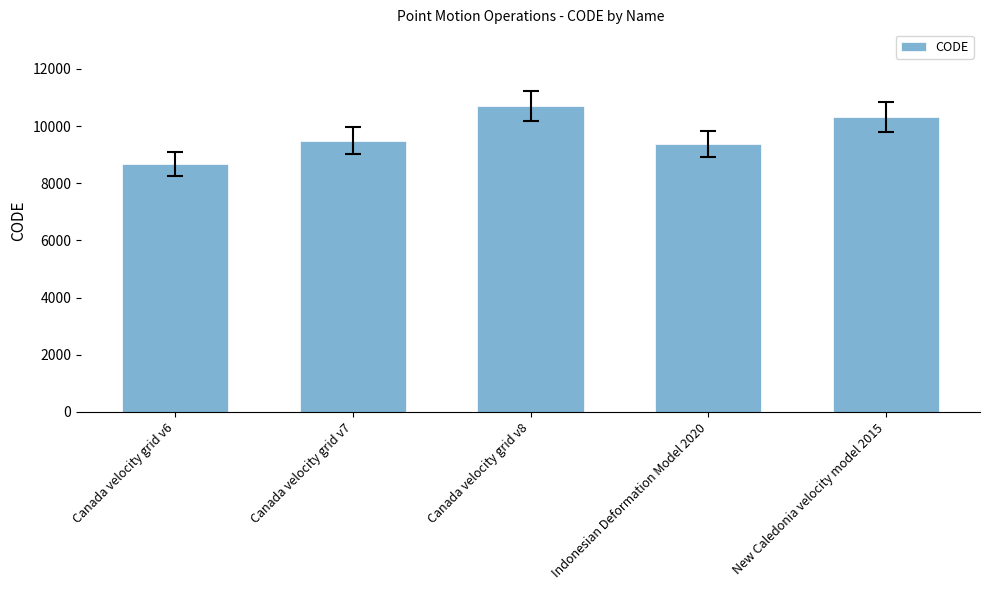

How many categories are shown in the chart?

5